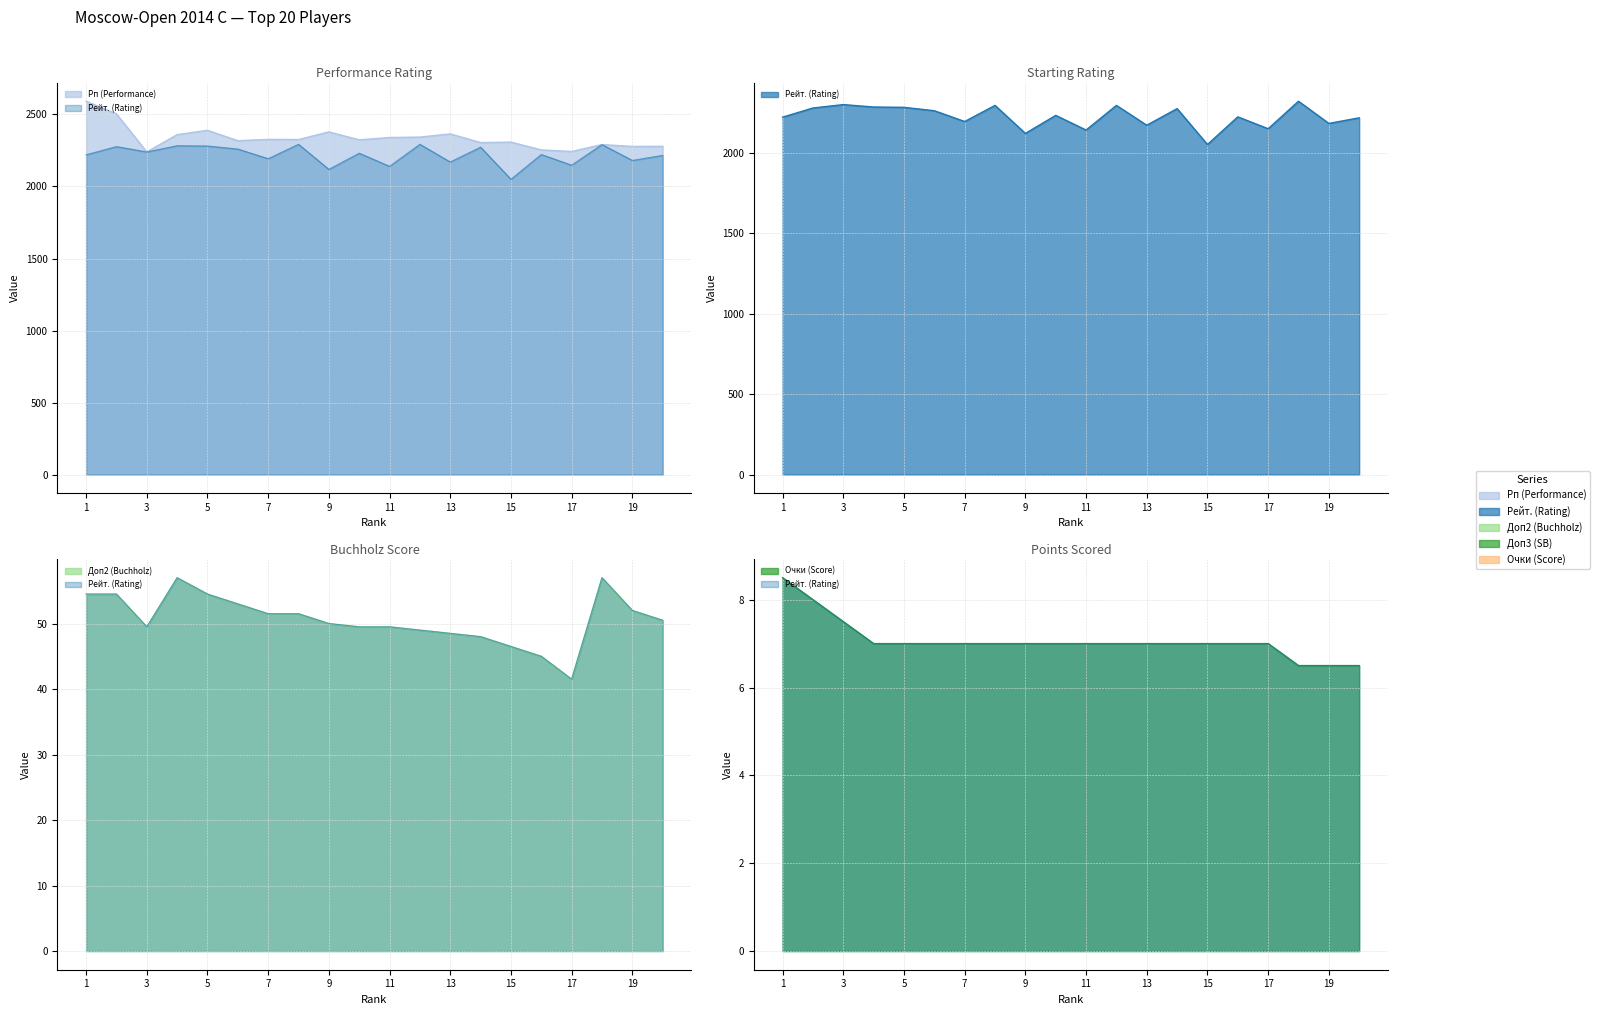

What is the difference between the maximum and minimum values in the Очки (Score) series?

2.0